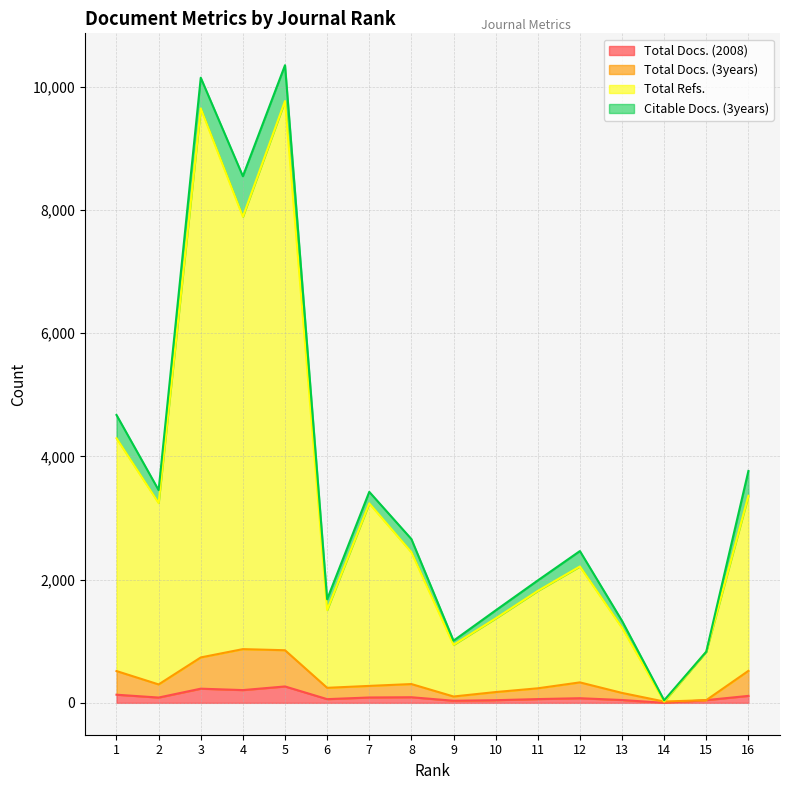

Is it true that Total Refs. equals 1817 at 11?

True